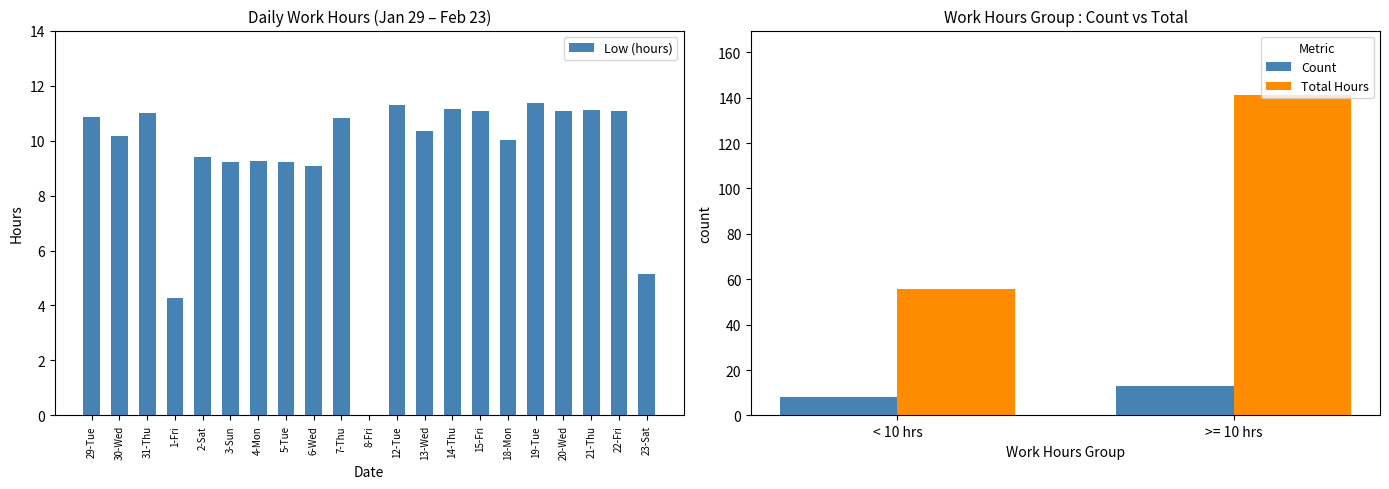

Which has a higher value, 13-Wed or 29-Tue?

29-Tue